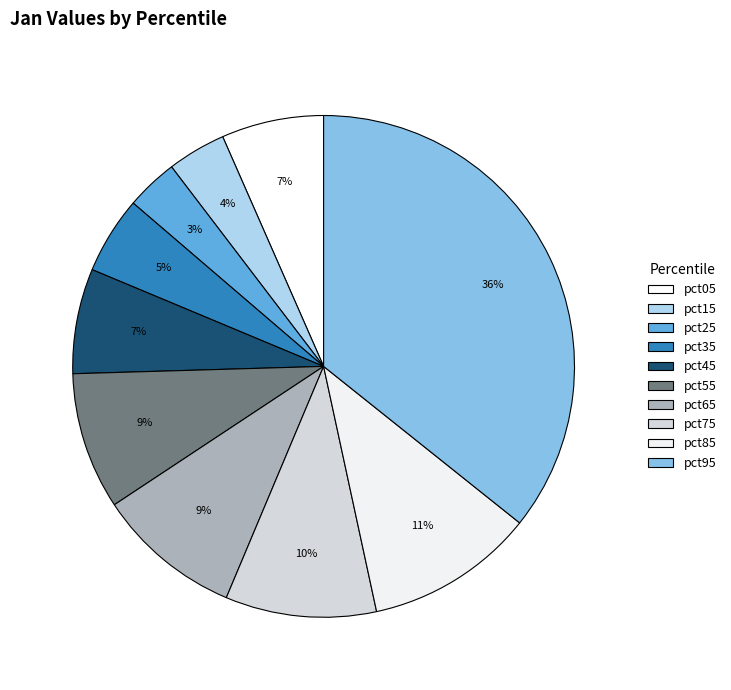

What is the change in value from pct05 to pct55?

+0.1